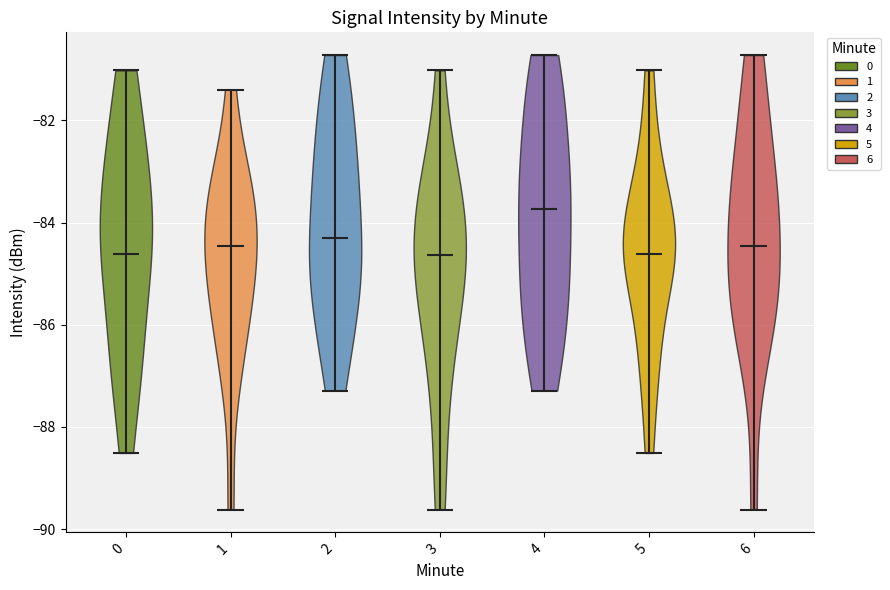

Which violin has the highest median line?

4